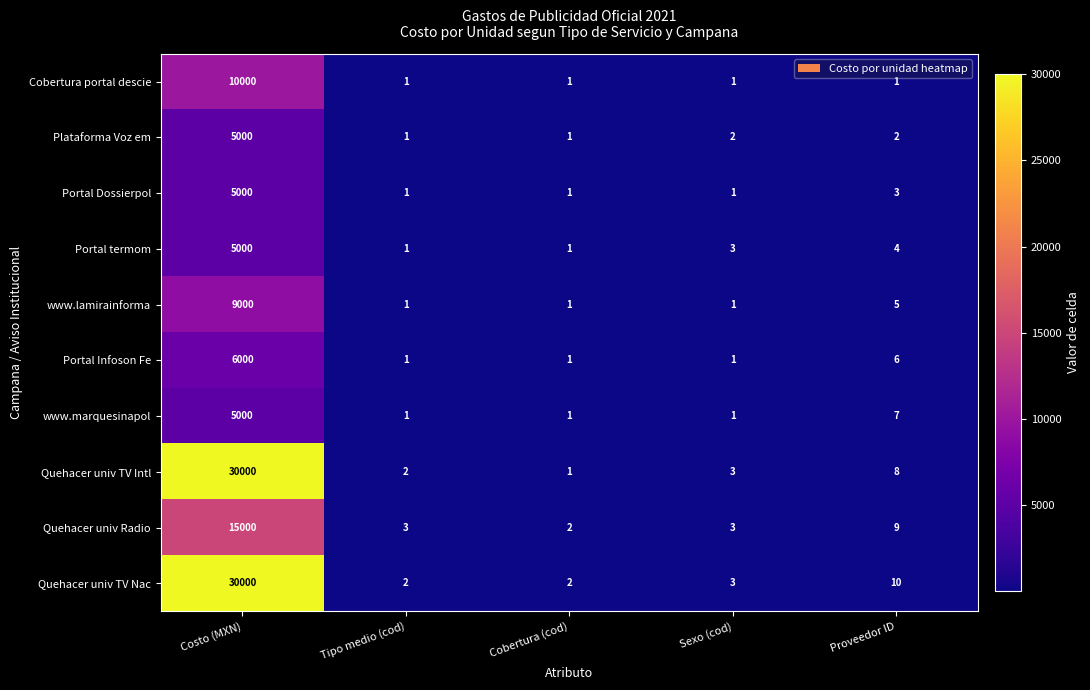

Is it true that Quehacer univ Radio equals 14 at Proveedor ID?

False